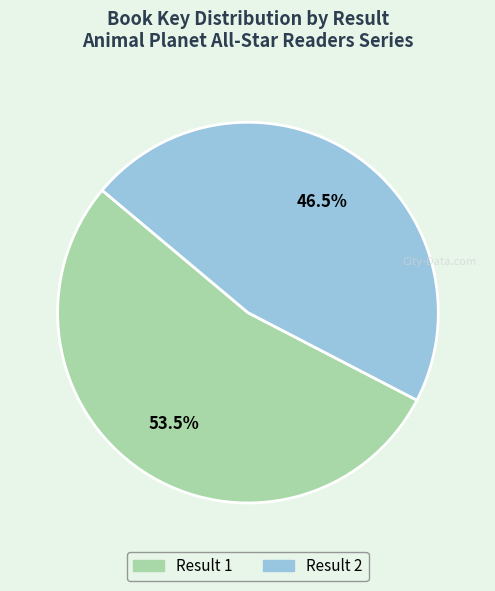

Is there any slice that represents more than half of the pie?

Yes